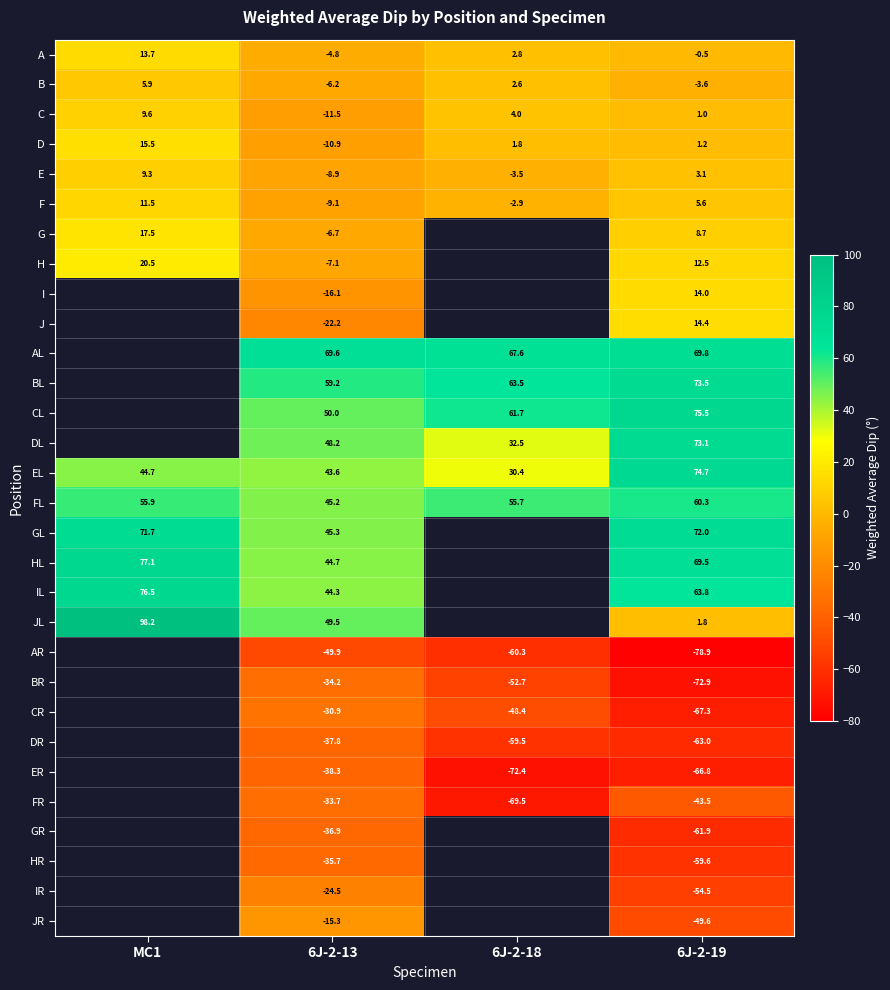

Is the value of AR at 6J-2-18 greater than the value of GL at 6J-2-19?

No